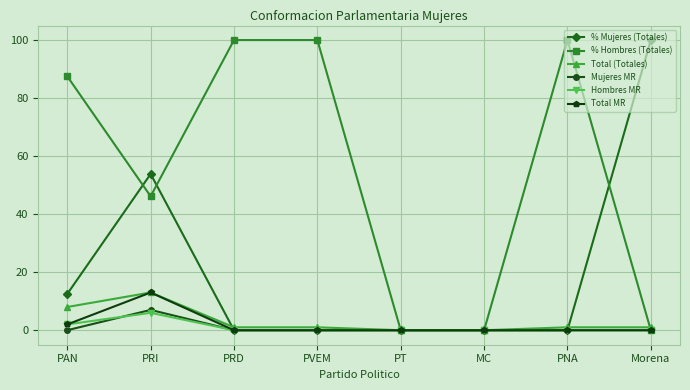

What is the maximum value for % Hombres (Totales)?

100.0